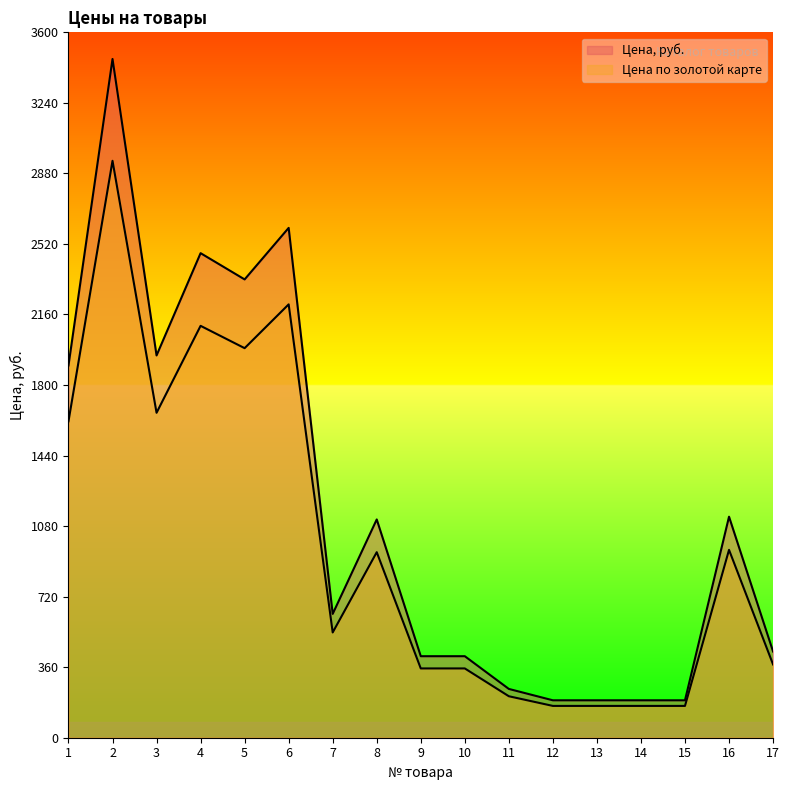

How many categories are shown in the chart?

17